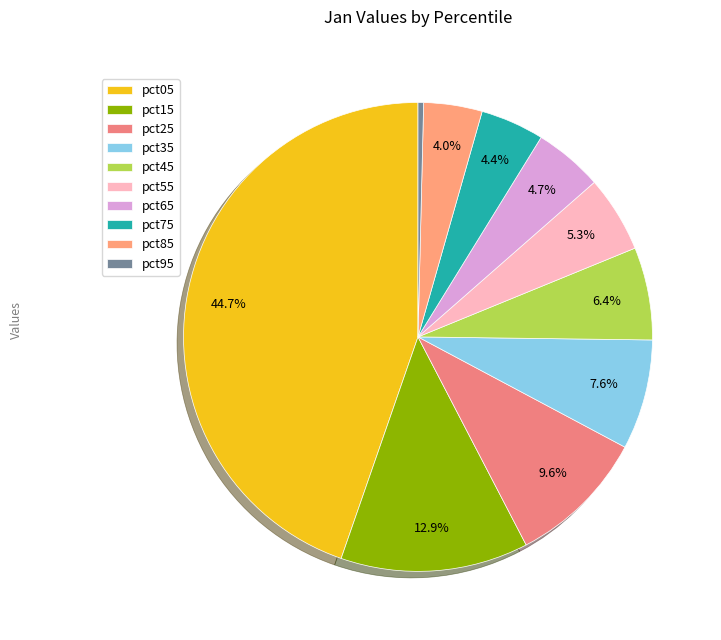

Rank the categories by value from highest to lowest.

pct05, pct15, pct25, pct35, pct45, pct55, pct65, pct75, pct85, pct95